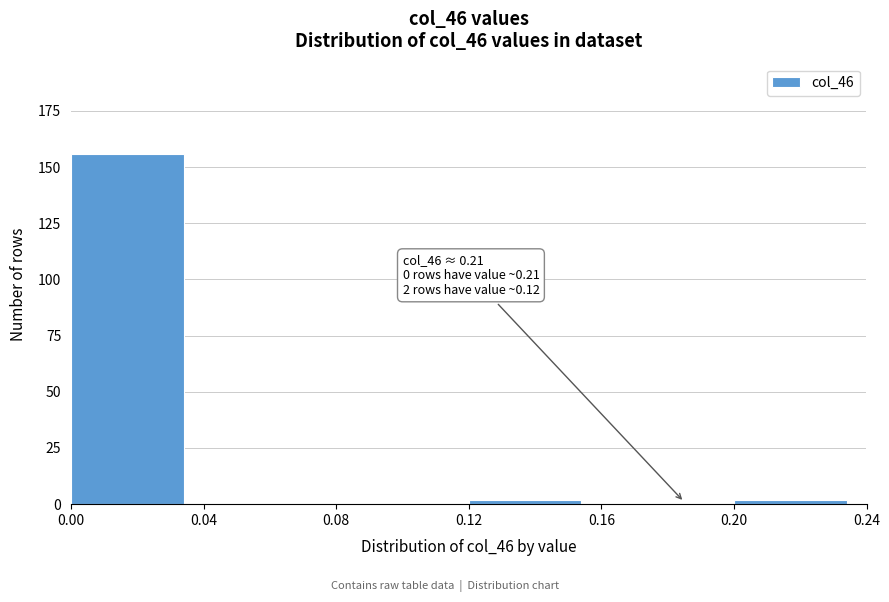

Over which range of the x-axis is the bar tallest?

0.00 to 0.04